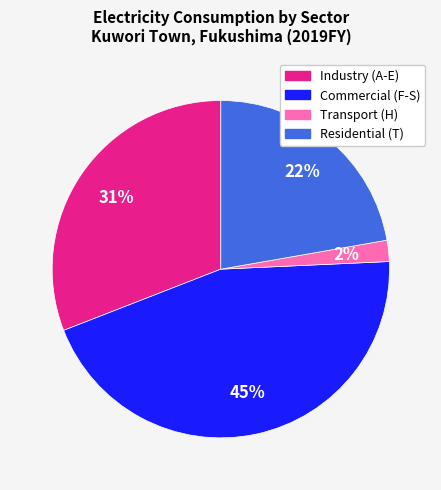

To the nearest percent, what portion does Transport represent?

2%